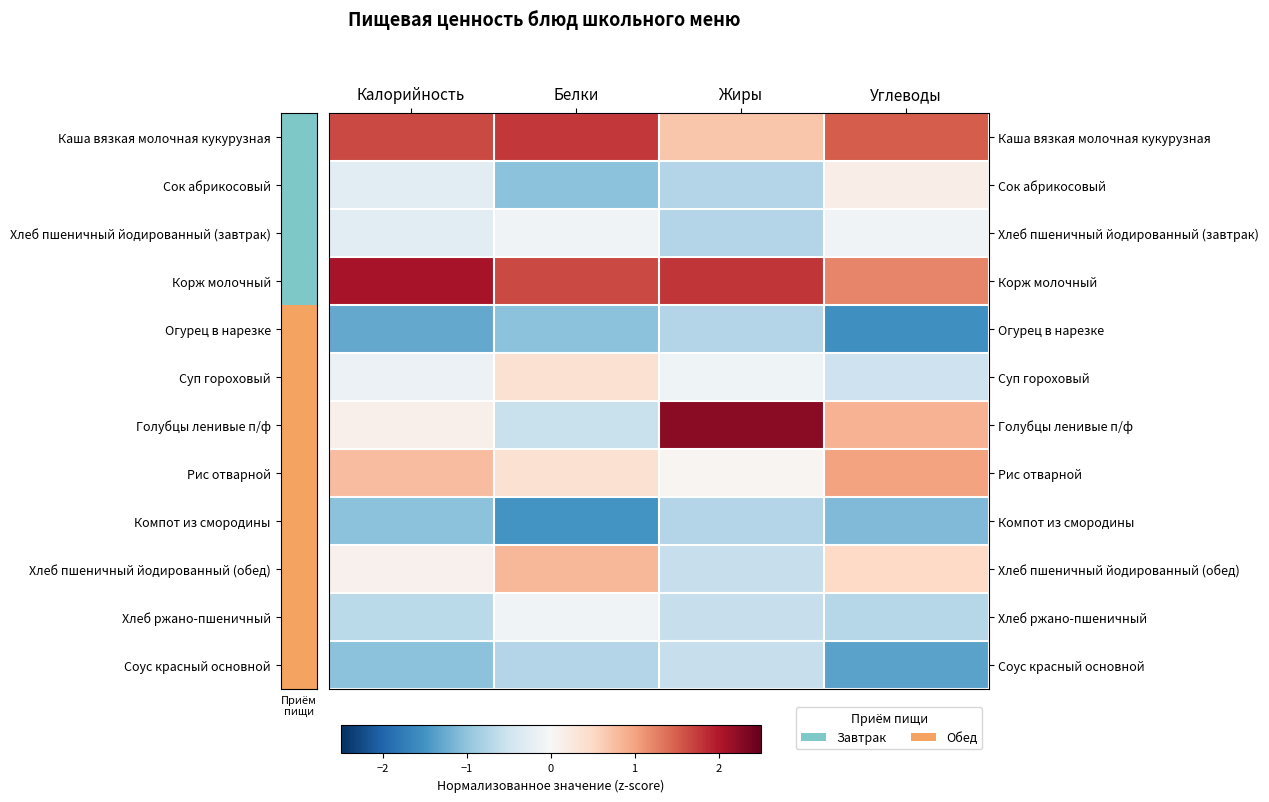

Which series has the largest total across all categories?

Корж молочный